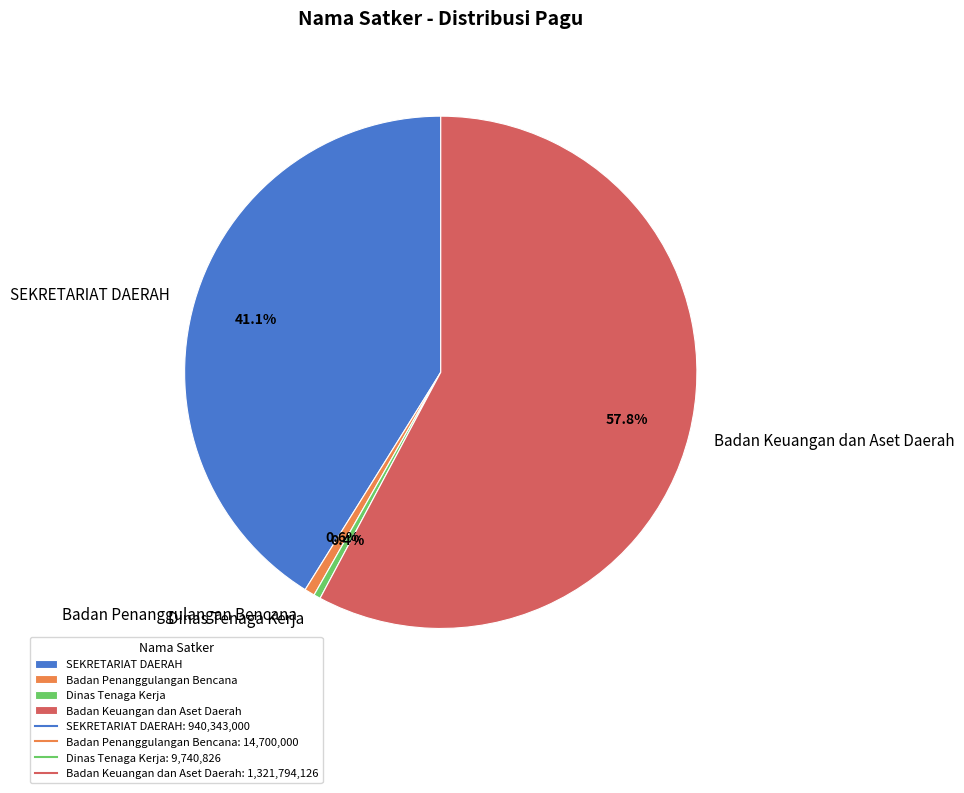

Is it true that SEKRETARIAT DAERAH is 7% of the pie?

False